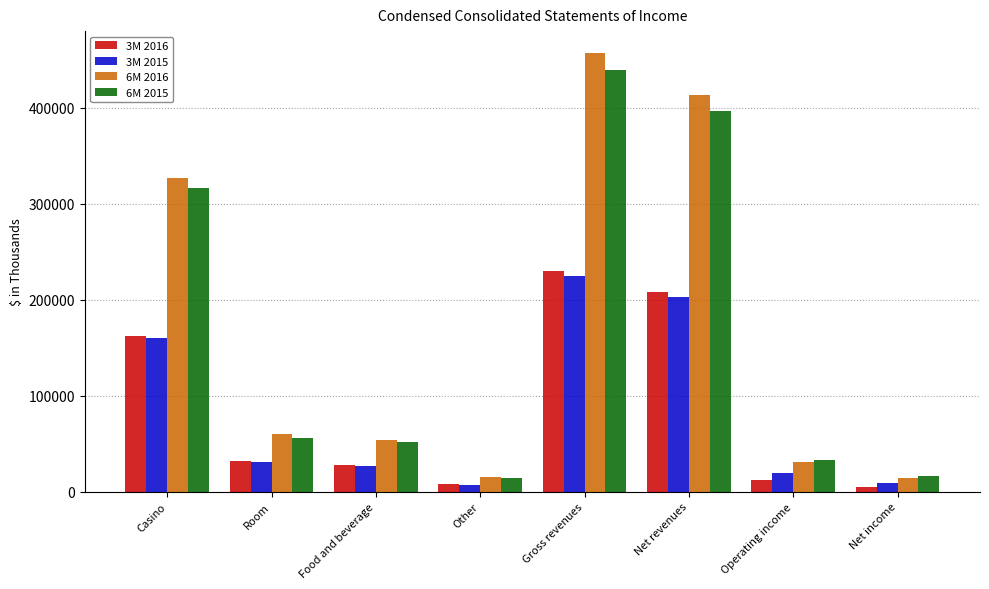

What is the label of the 7th bar from the left?

Operating income